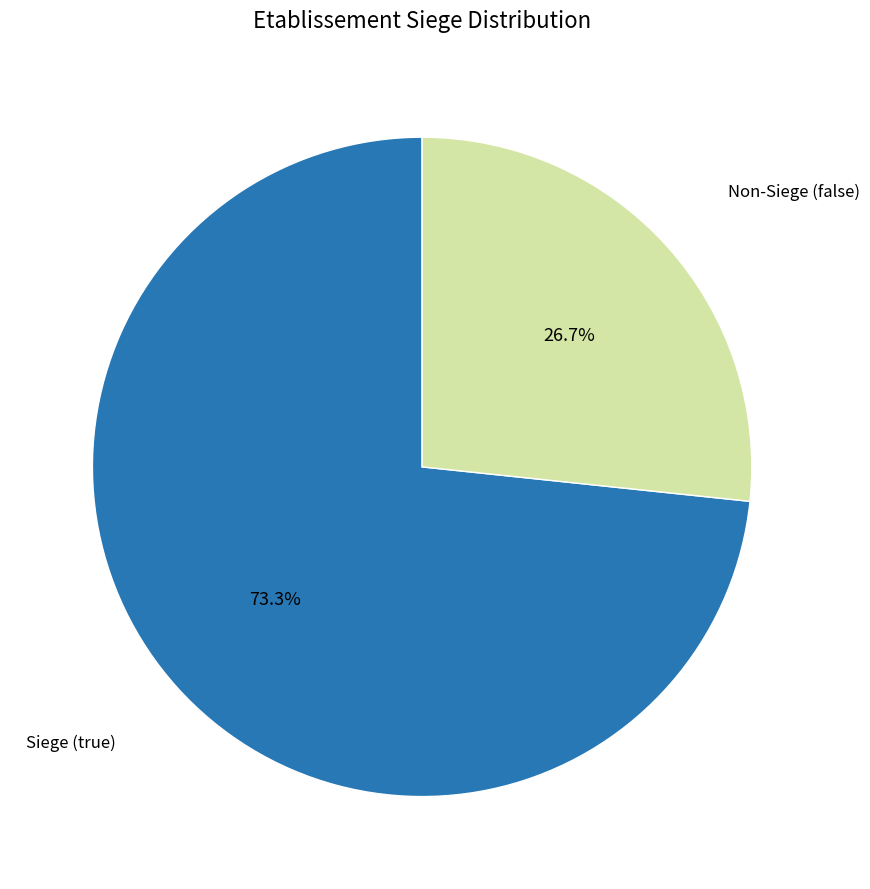

Is there any slice that represents more than half of the pie?

Yes